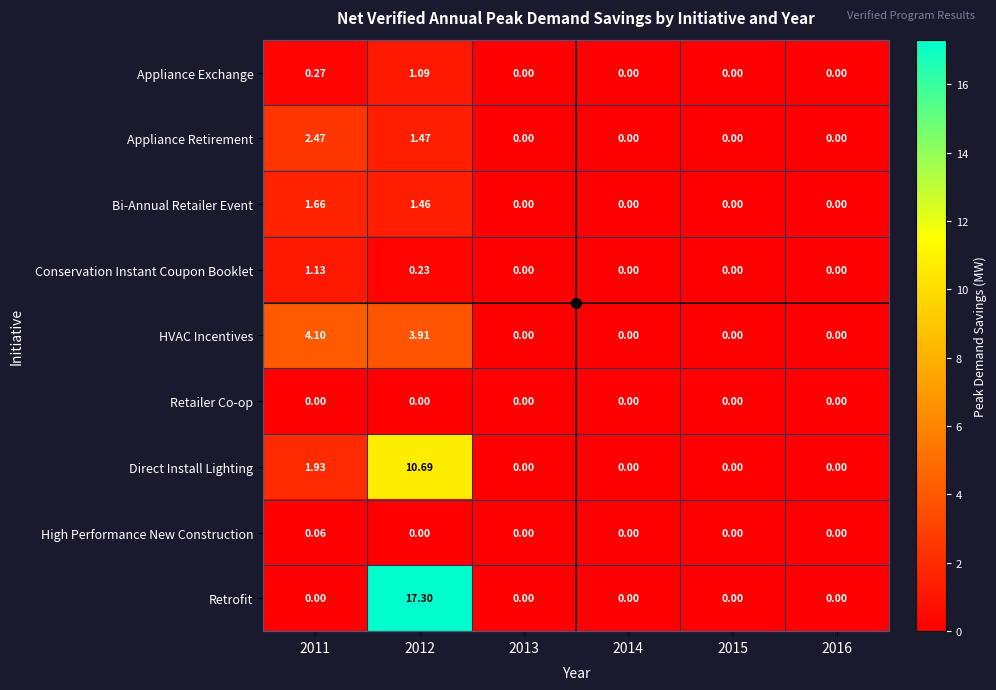

How many categories are shown in the chart?

6